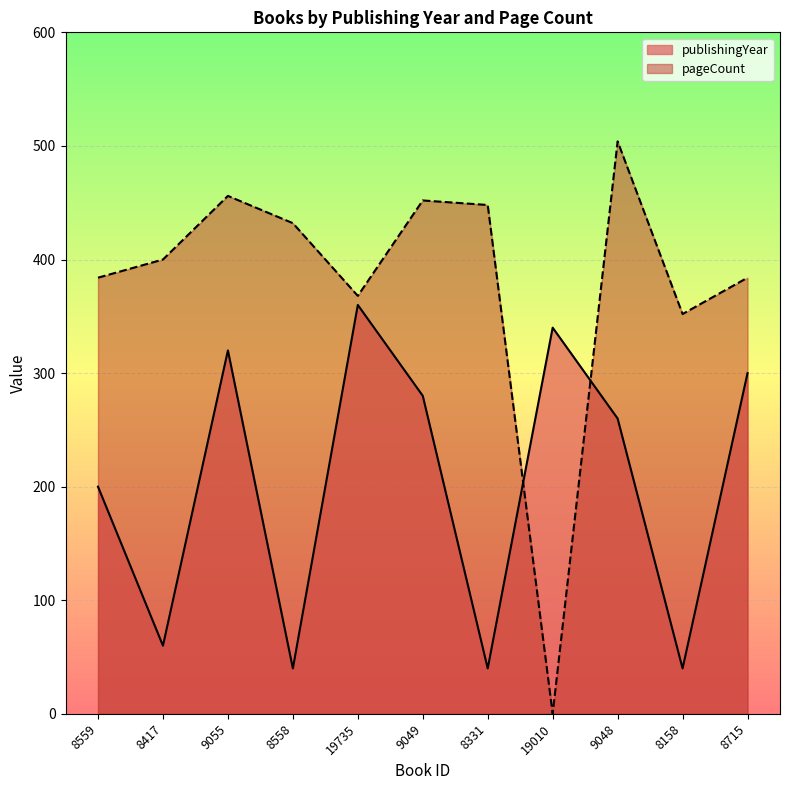

What value does the pageCount series have at 19735?

368